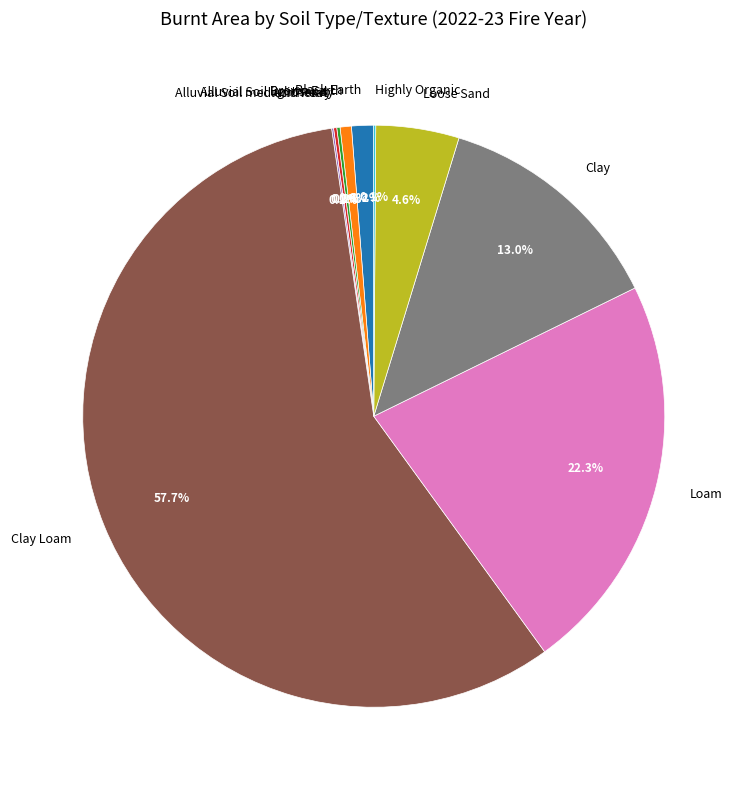

Does Brown Earth represent more than half of the total?

No